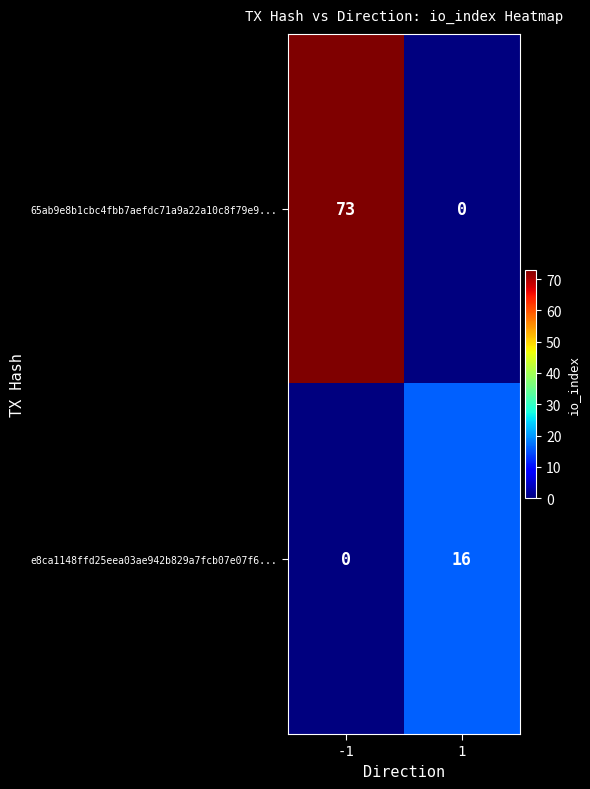

Is it true that 65ab9e8b1cbc4fbb7aefdc71a9a22a10c8f79e9... equals 51 at 1?

False